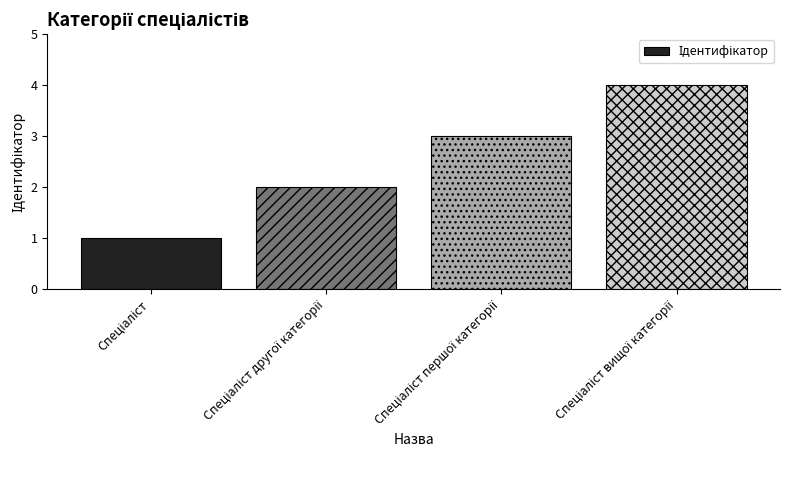

What is the maximum value shown in the chart?

4